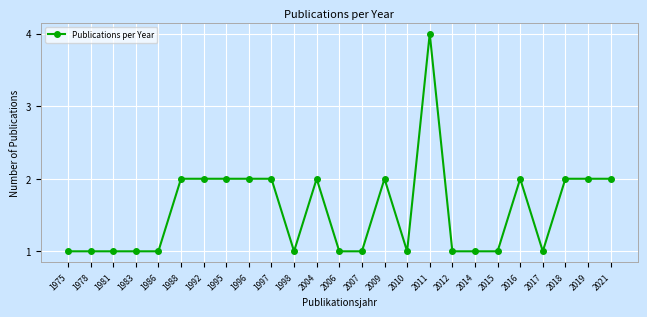

The value at 2006 is 1. True or false?

True